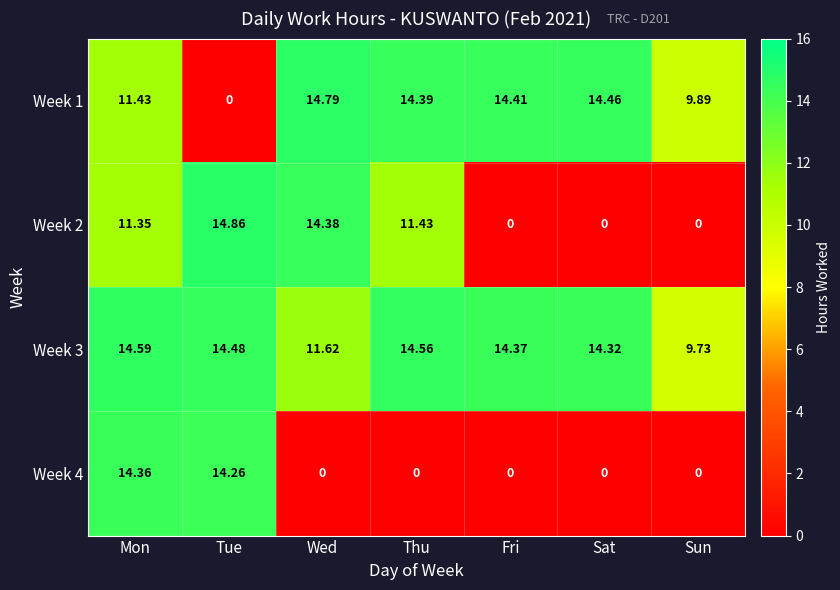

Is the value of Week 2 at Mon greater than the value of Week 1 at Tue?

Yes